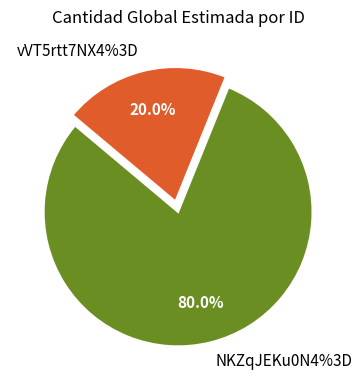

To the nearest percent, what percentage of the pie is NKZqJEKu0N4%3D?

80%